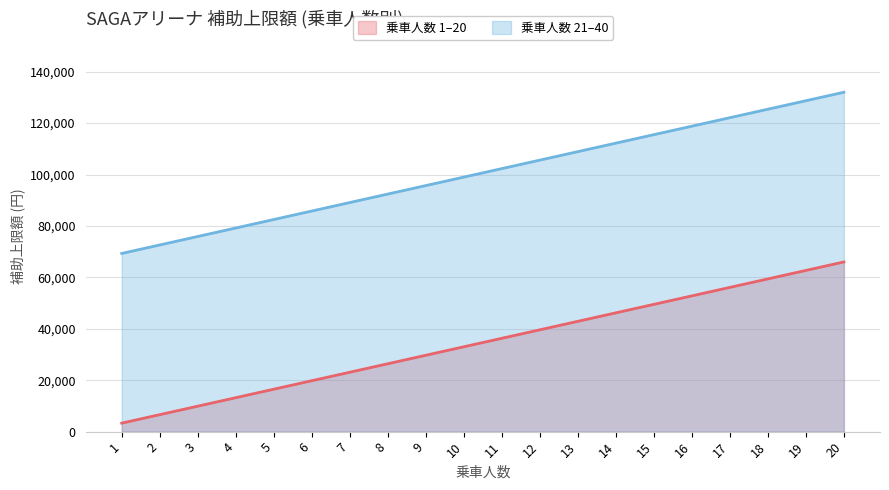

Rank the series at 20 from lowest to highest value.

乗車人数 1–20, 乗車人数 21–40